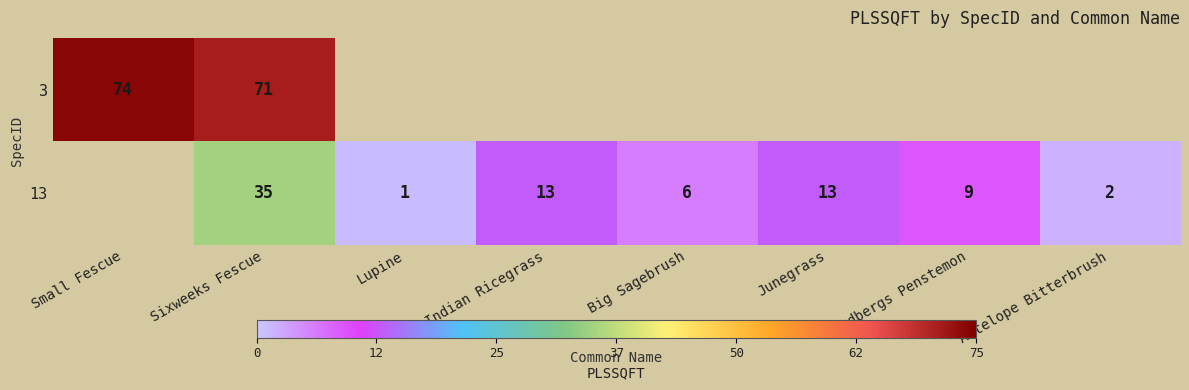

True or false: 13 has a value of 20 at Indian Ricegrass.

False